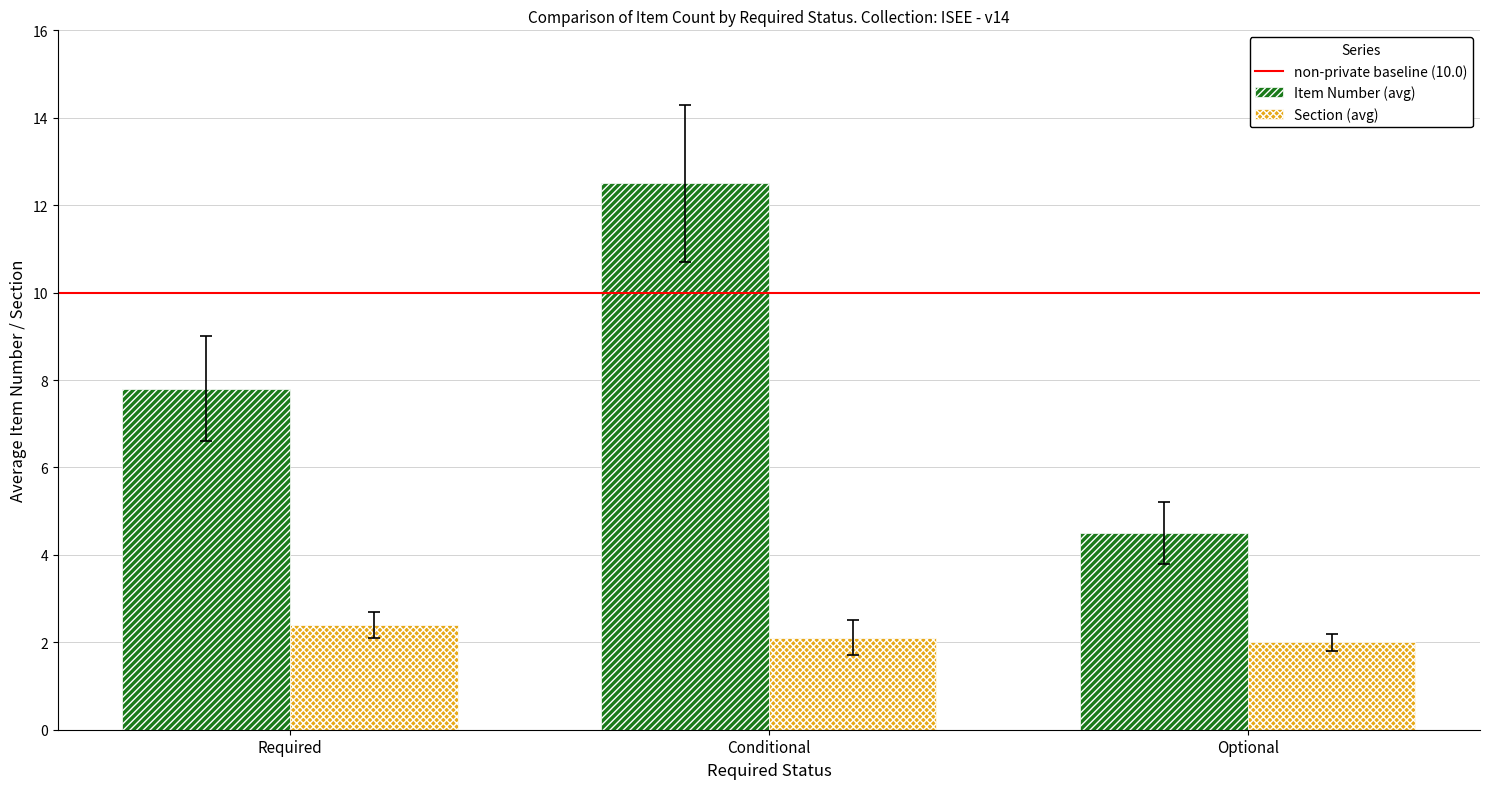

What is the average value of the Item Number (avg) series?

8.3